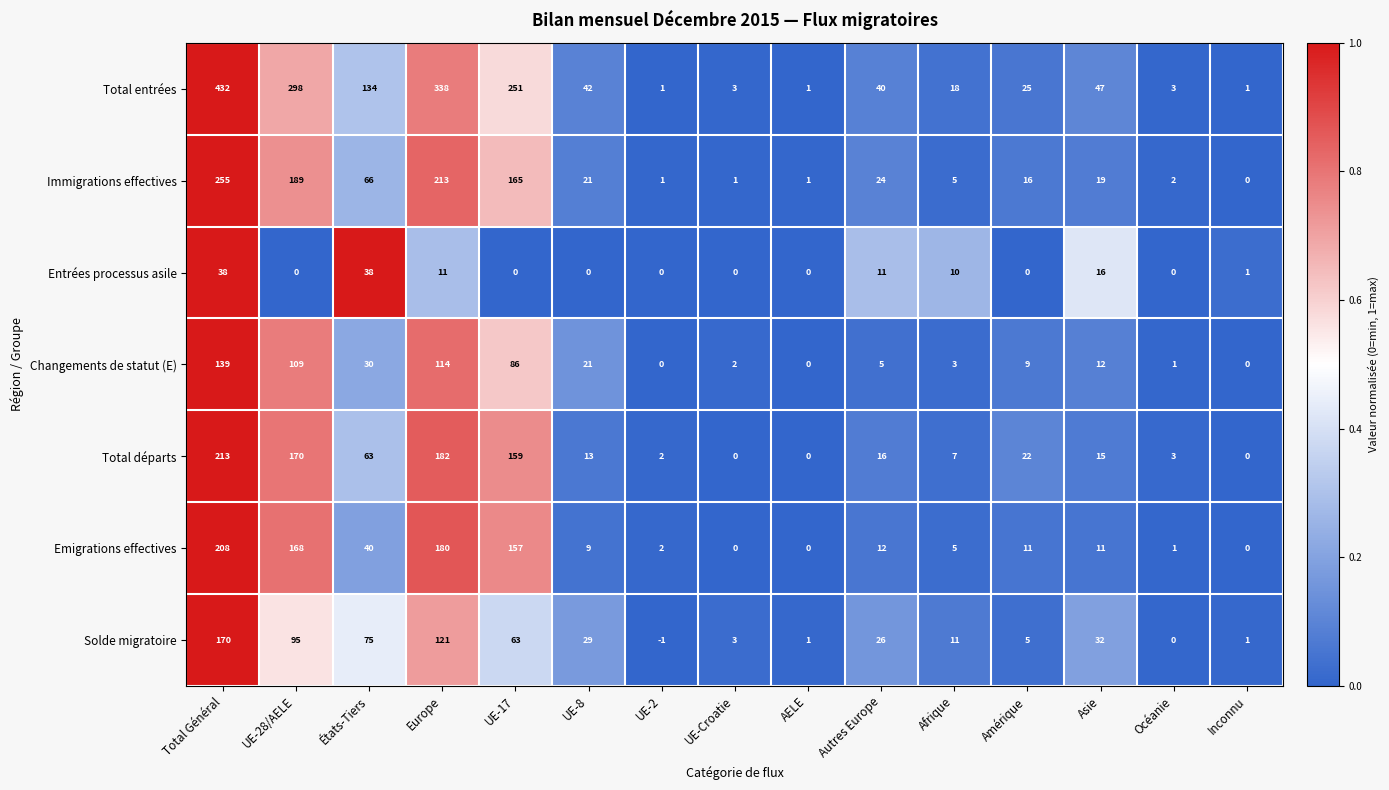

What is the spread (max minus min) of values at Asie?

36